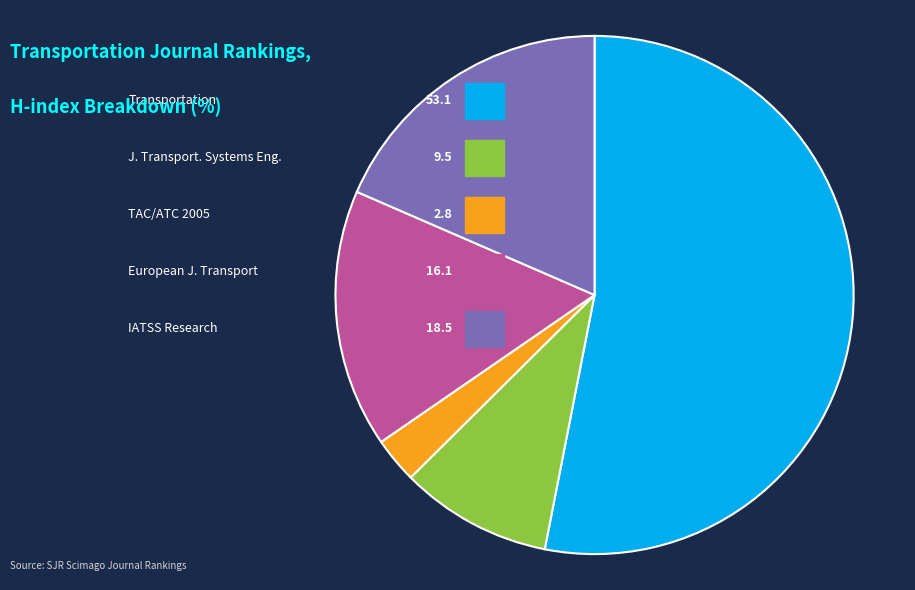

The Journal of Transportation Systems Engineering slice represents 22% of the pie. True or false?

False